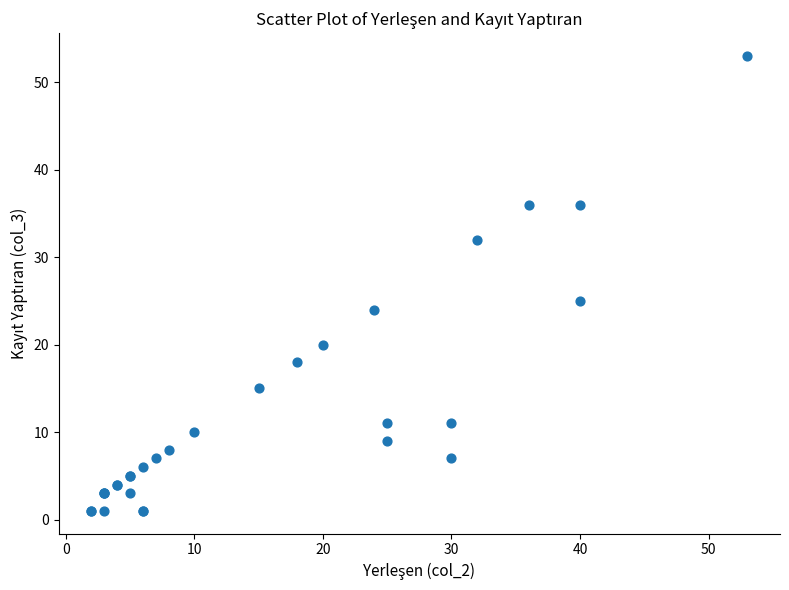

What Y value in the scatter plot is closest to 27?

25